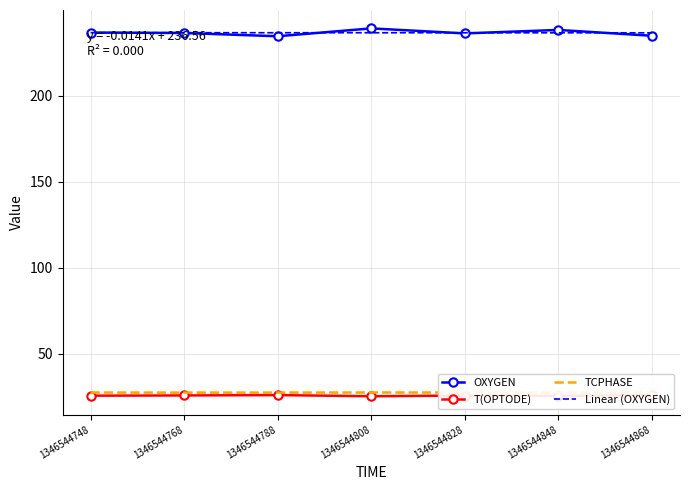

Is it true that Linear (OXYGEN) equals 236.5 at 1346544768?

True